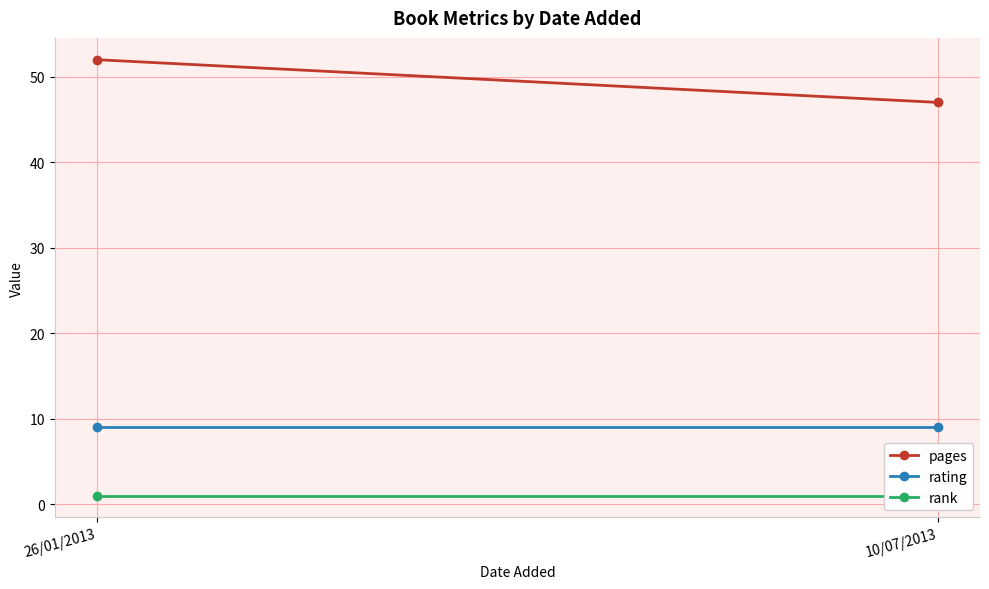

At which category is the sum across all series the highest?

26/01/2013